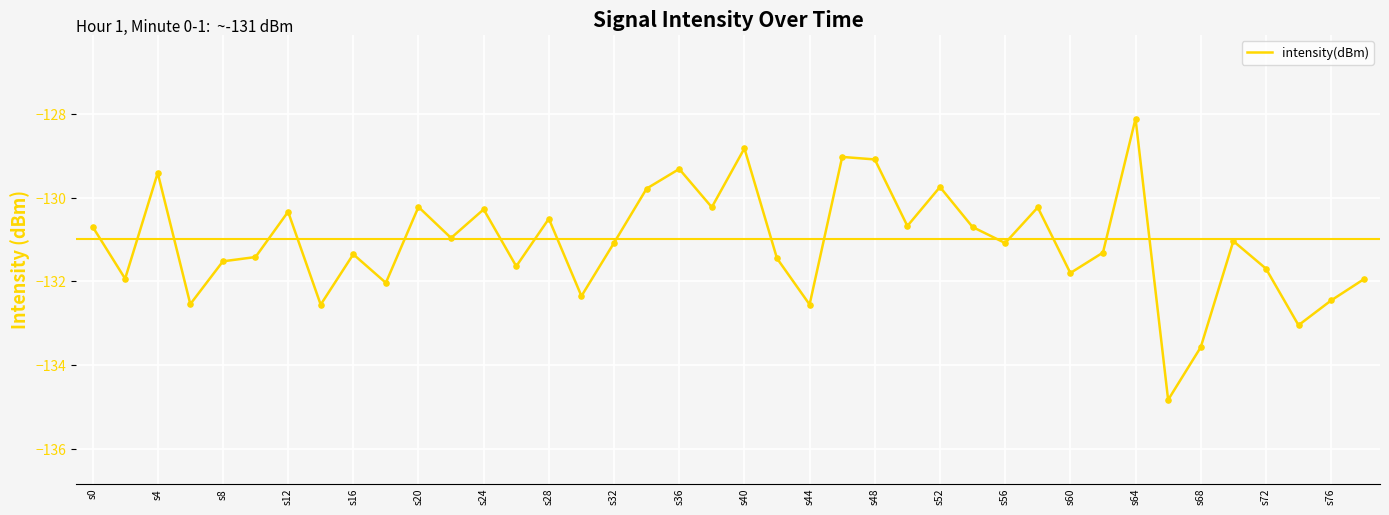

What is the smallest value displayed?

-134.8